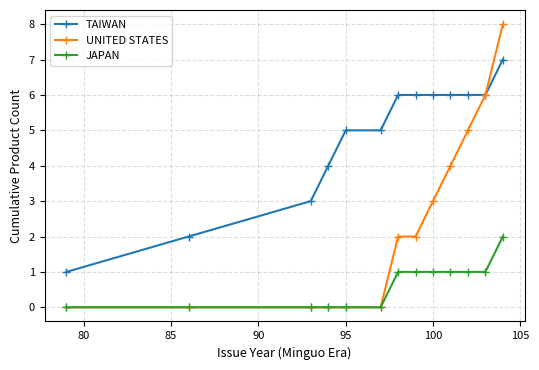

List the series in order of their overall mean, highest first.

TAIWAN, UNITED STATES, JAPAN